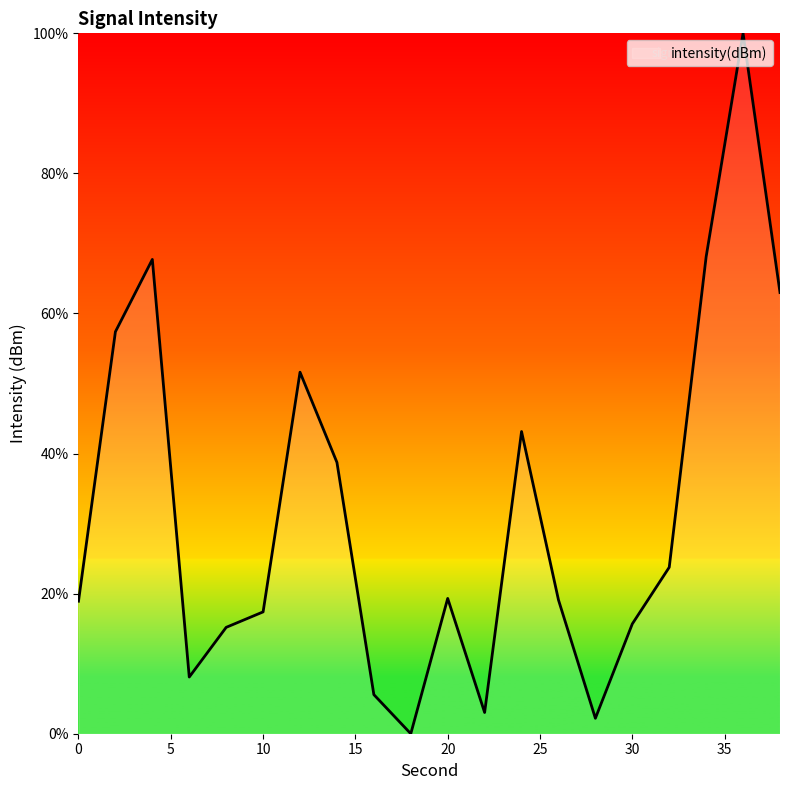

How many lines are shown in the chart?

1